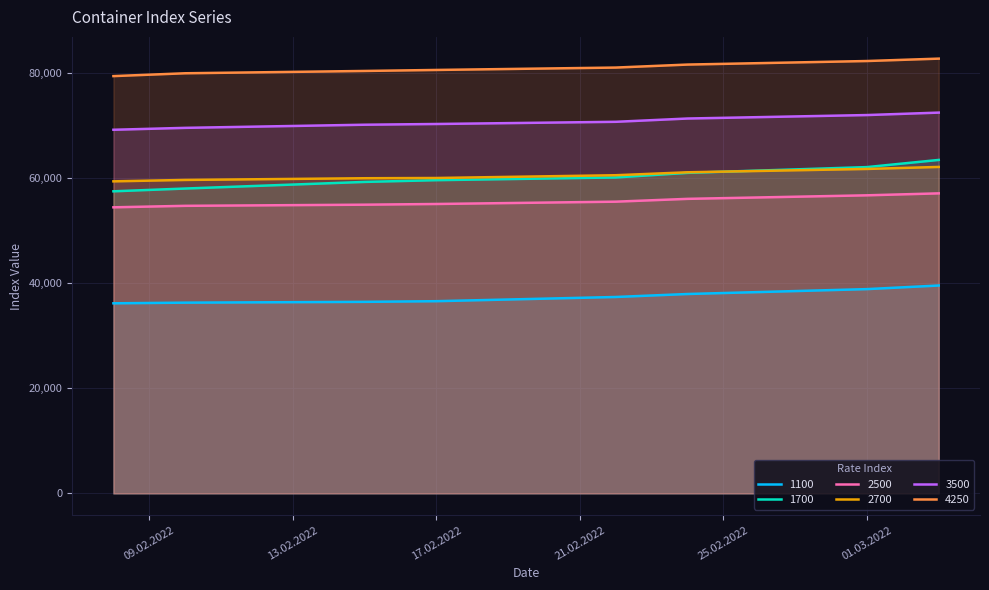

Which series has the largest total across all categories?

4250